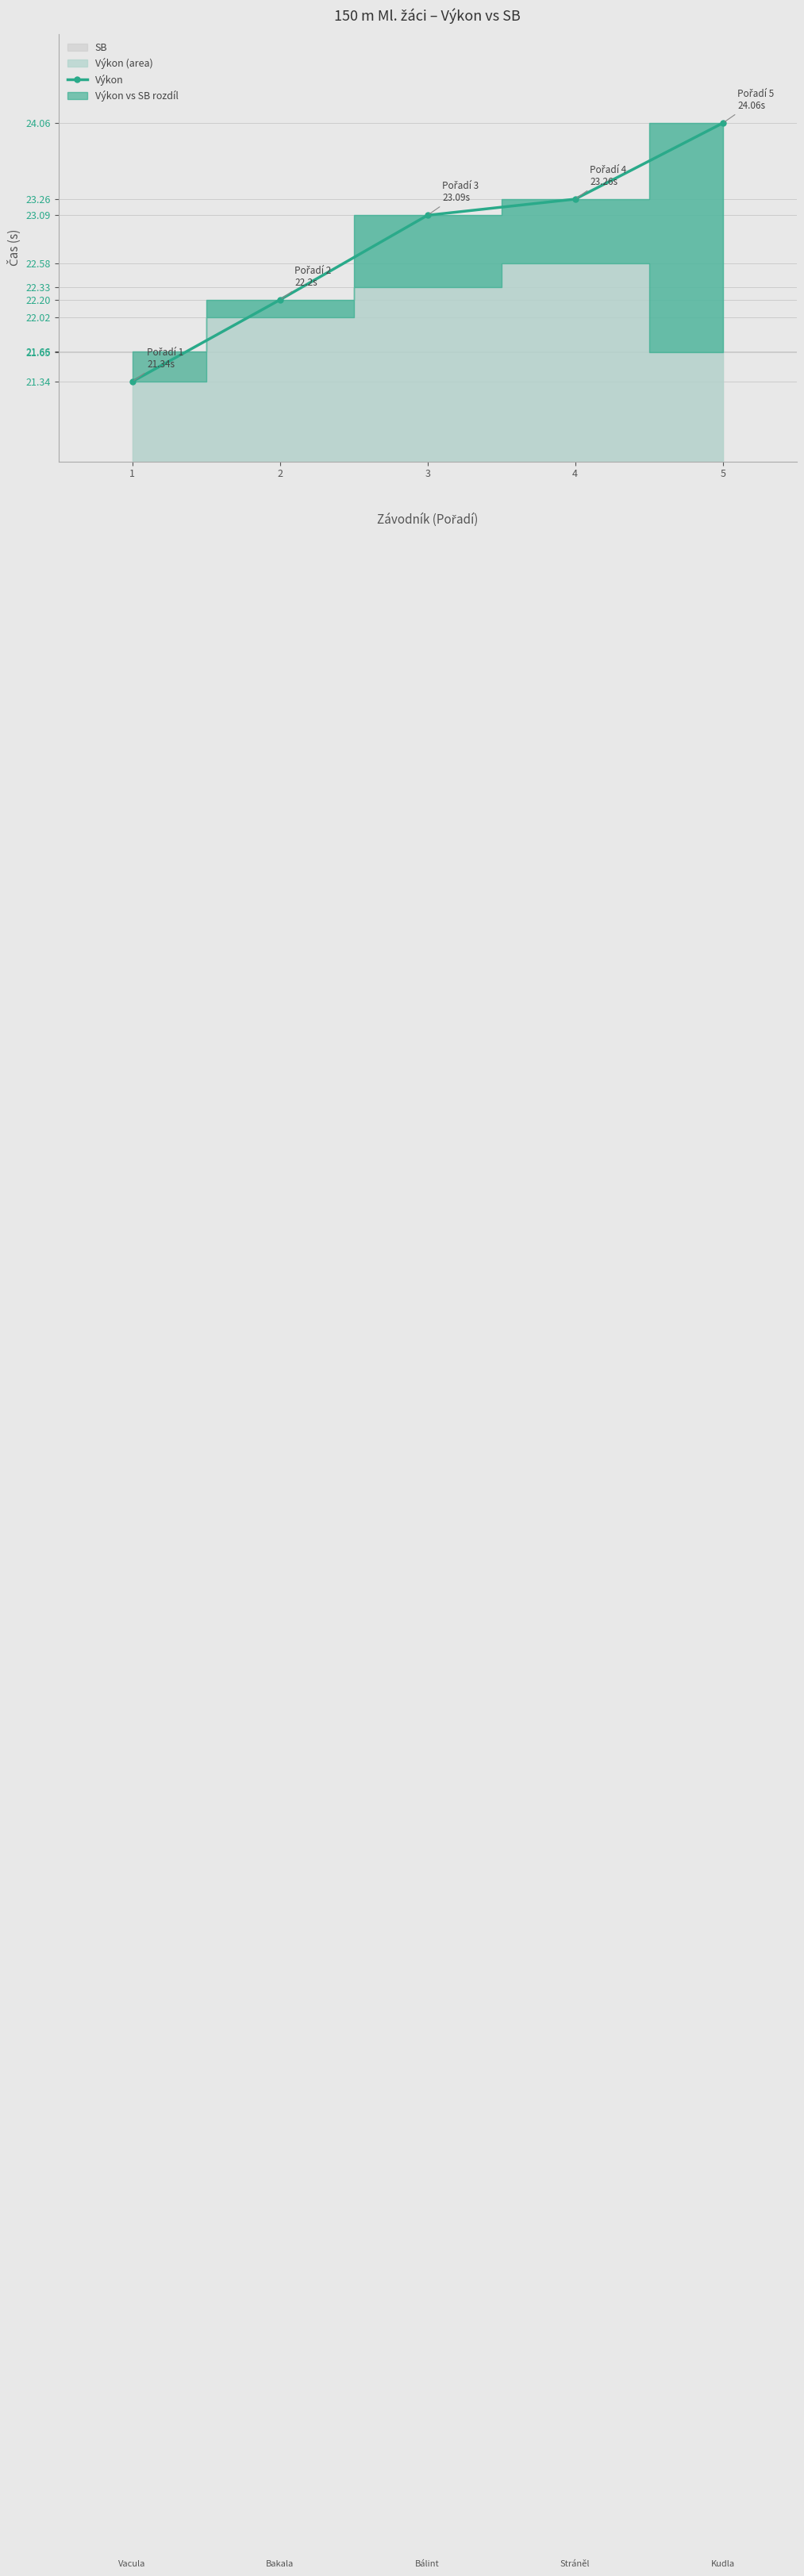

Reading right to left, extract all data points from this chart.

24.1	23.3	23.1	22.2	21.3